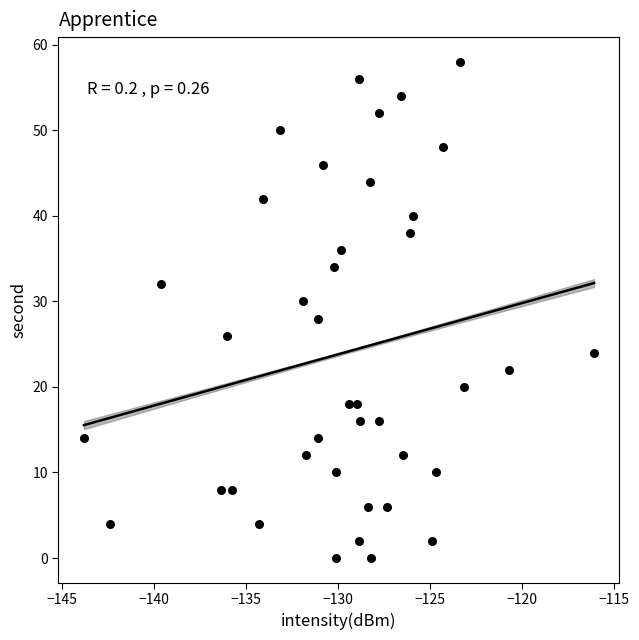

What is the range of Y values (max minus min)?

58